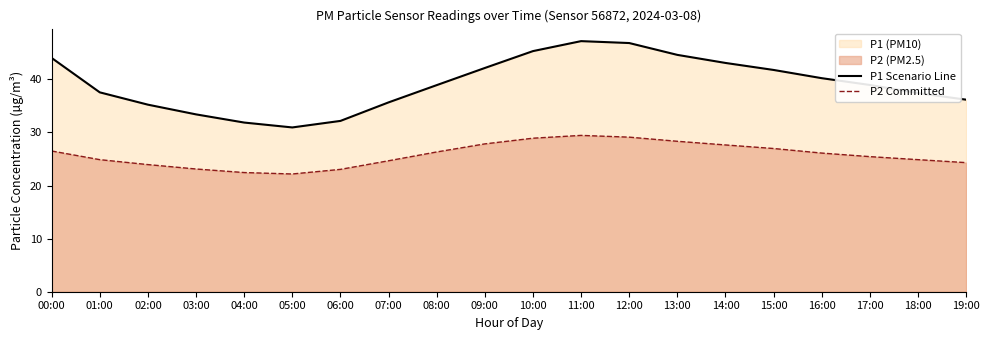

Reading left to right, transcribe all the data shown in this chart.

P1 Scenario Line: 44.0	37.6	35.2	33.4	31.9	30.9	32.2	35.7	38.9	42.1	45.3	47.2	46.9	44.6	43.1	41.8	40.2	39.0	37.4	36.2
P2 Committed: 26.5	24.9	23.9	23.1	22.4	22.2	23.1	24.7	26.3	27.9	28.9	29.4	29.1	28.3	27.6	27.0	26.1	25.4	24.9	24.3